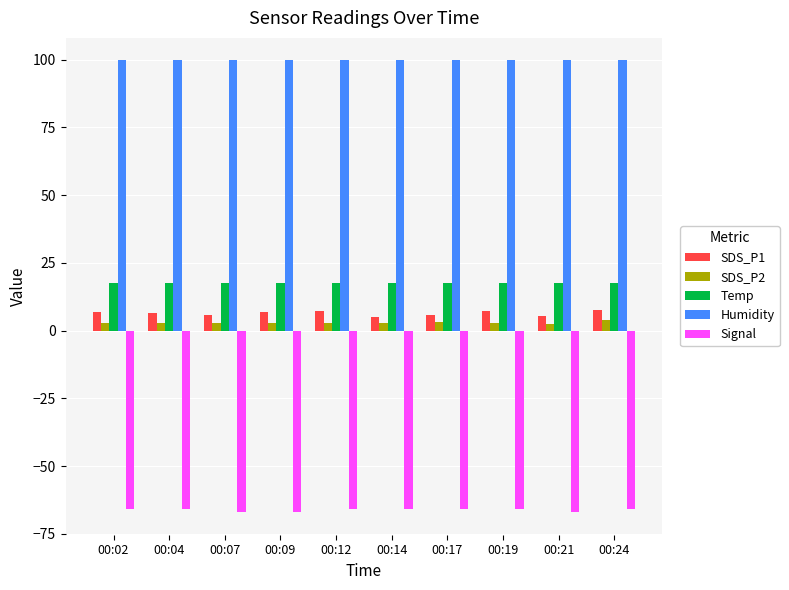

Count the number of categories in the chart.

10